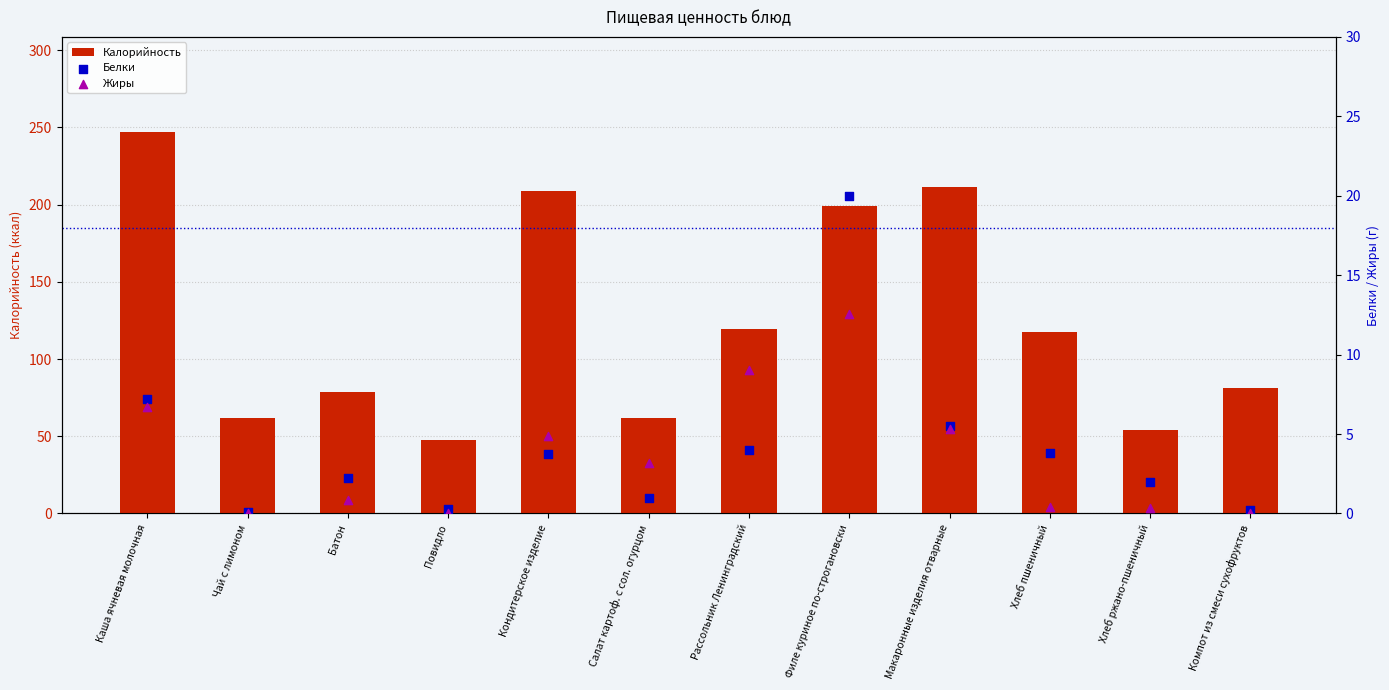

Which series reaches the maximum Y coordinate?

Калорийность